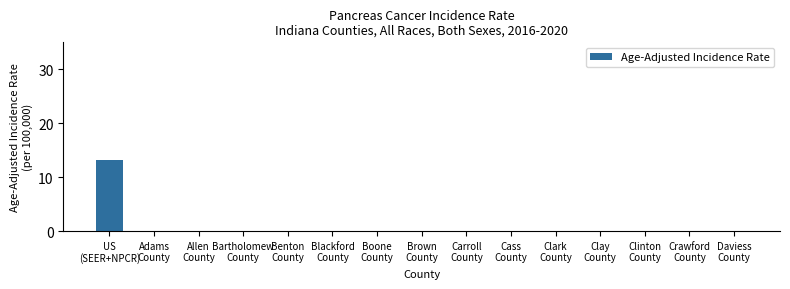

What is the maximum value shown in the chart?

13.2